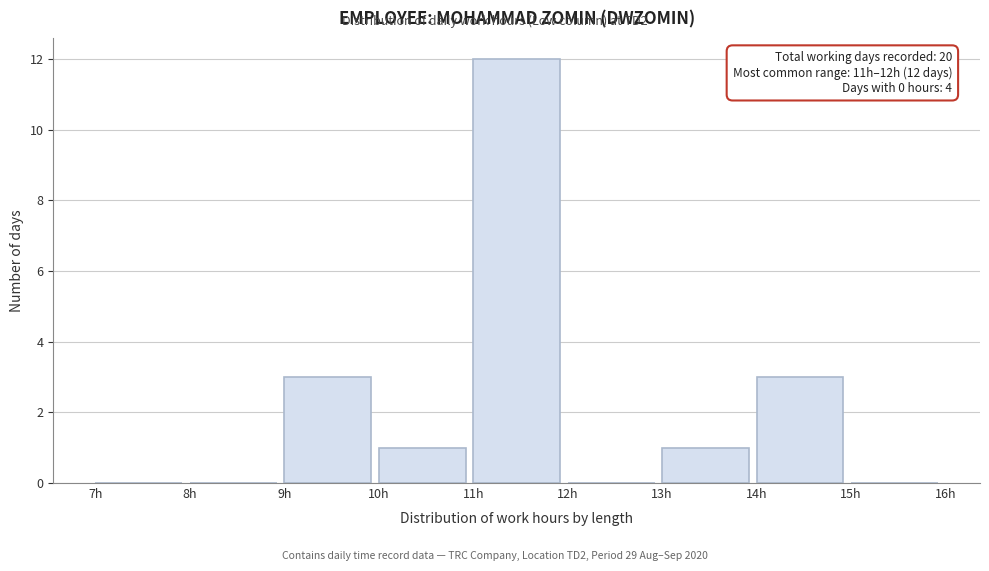

Over which range of the x-axis is the bar tallest?

11 to 12